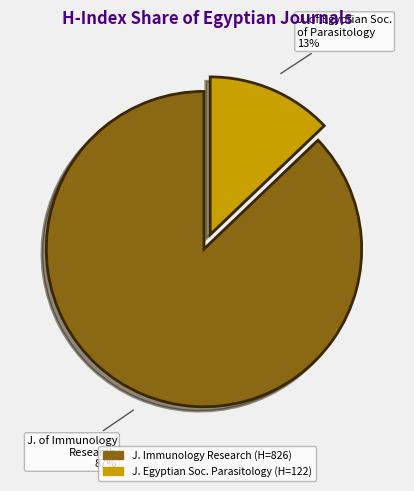

How many segments does this pie chart have?

2